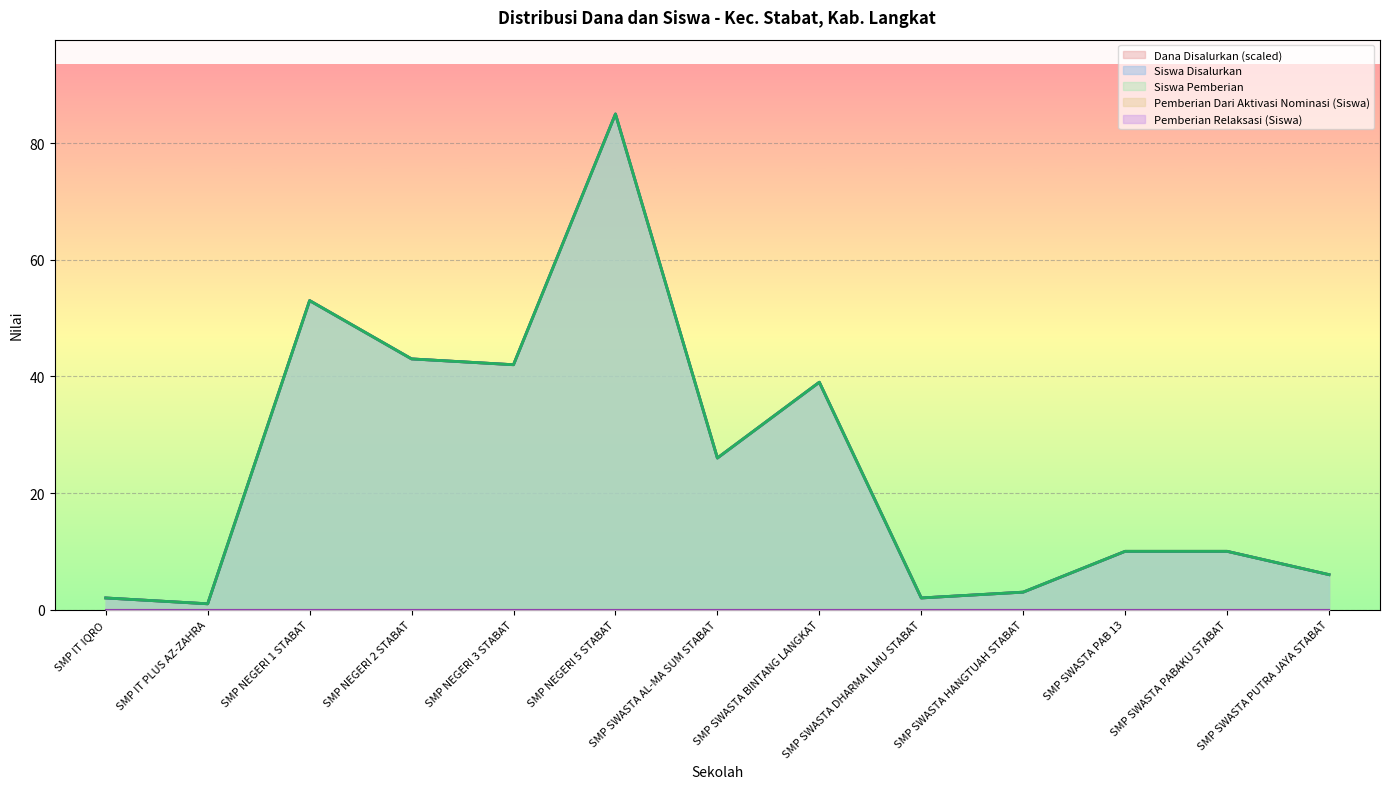

True or false: Dana Disalurkan and Siswa Pemberian intersect in this chart.

False